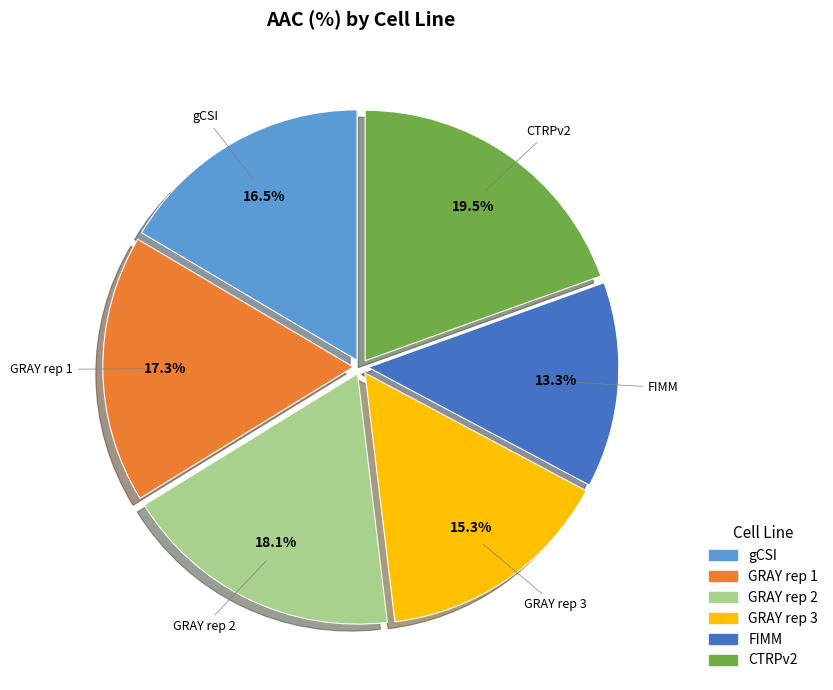

Rank the categories by value from highest to lowest.

CTRPv2, GRAY rep 2, GRAY rep 1, gCSI, GRAY rep 3, FIMM